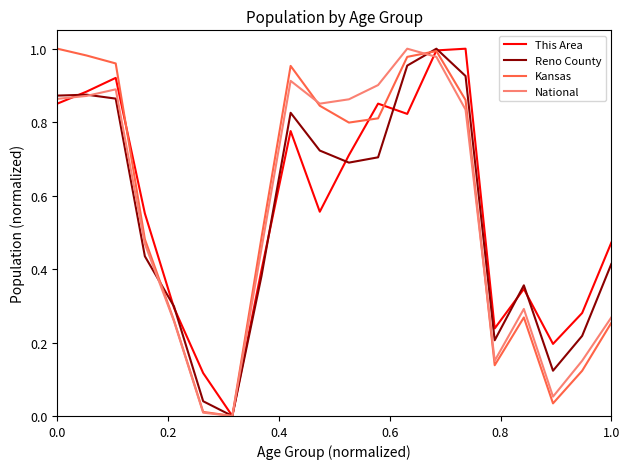

What is the difference between the maximum and minimum values in the Kansas series?

1.0